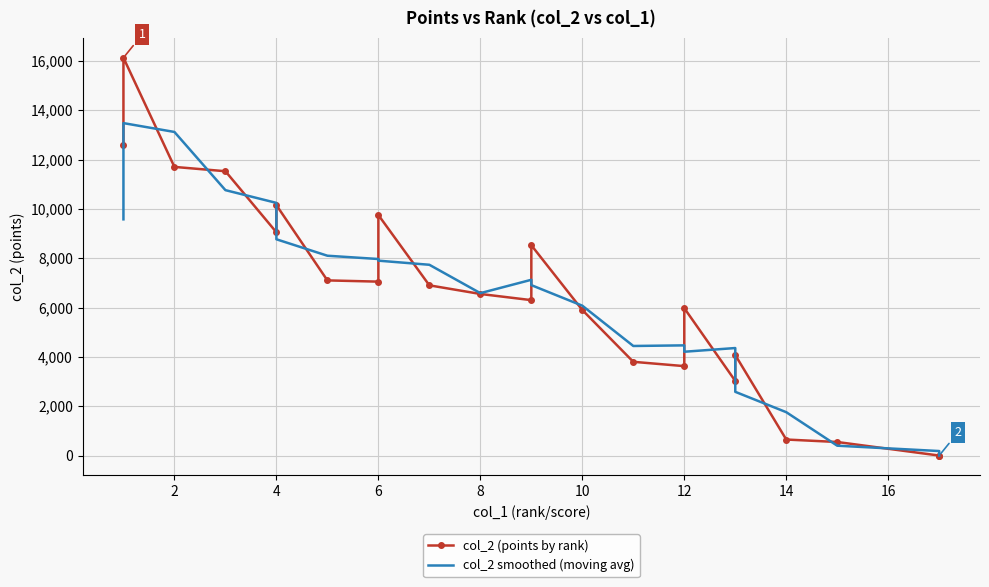

What is the highest value of the col_2 (points by rank) series?

16125.0